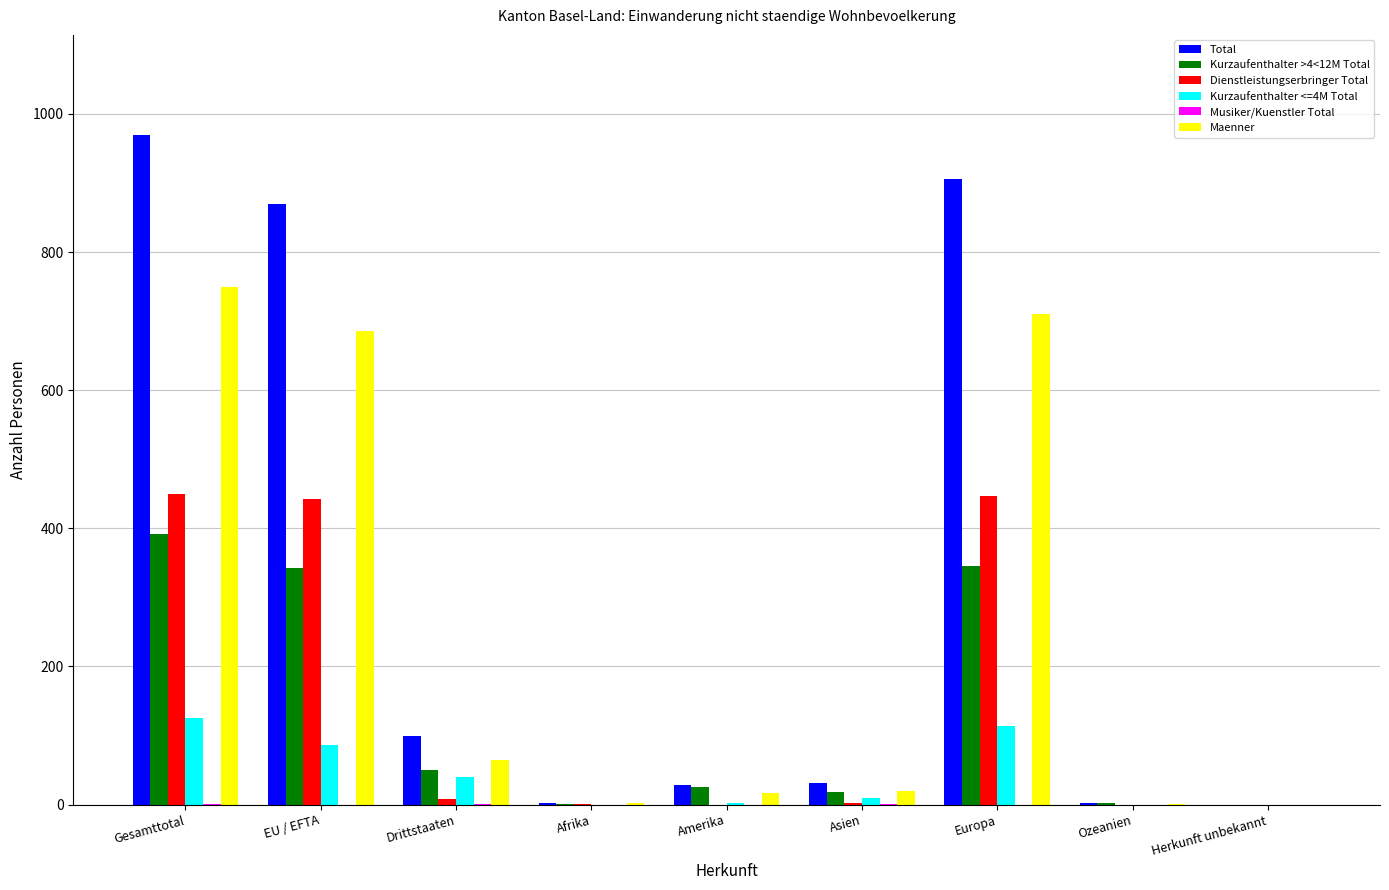

The Maenner series shows 182 at EU / EFTA. True or false?

False